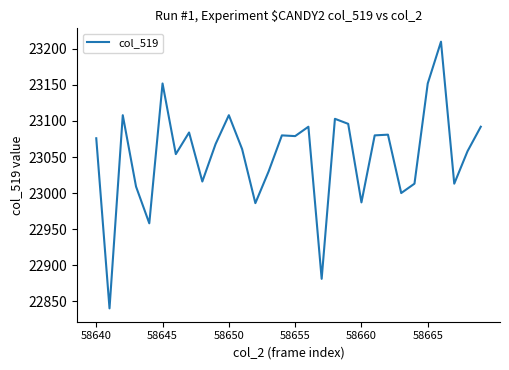

What is the average value?

23052